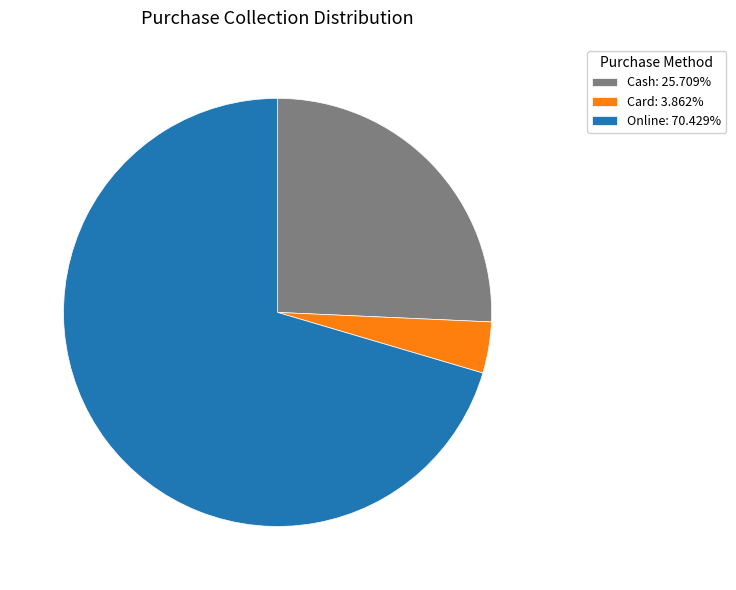

Rank the categories by value from lowest to highest.

Card, Cash, Online